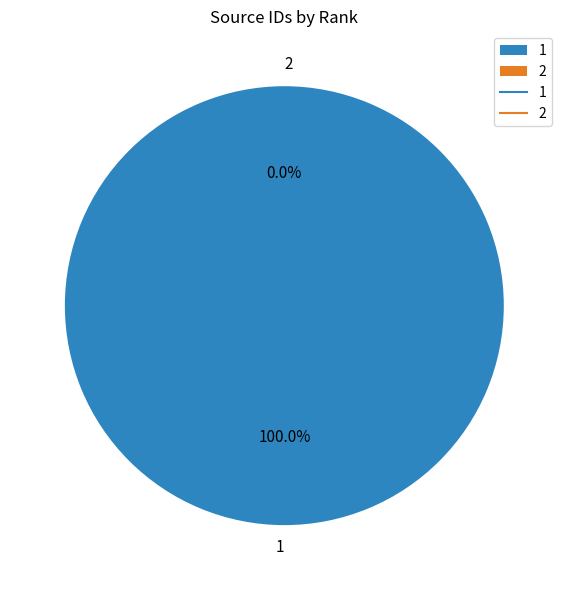

True or false: 1 accounts for 100% of the total.

True